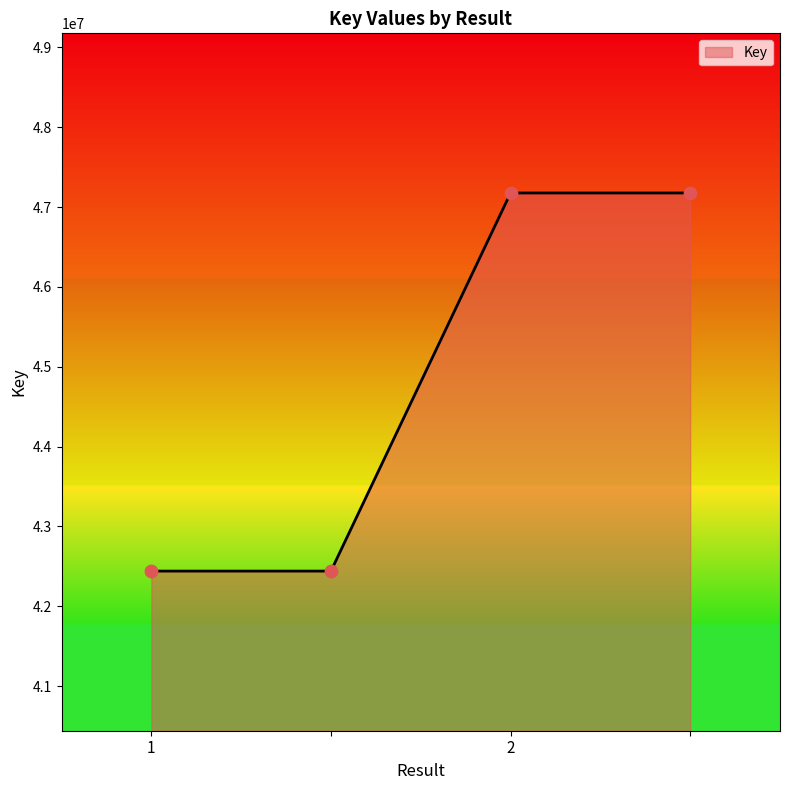

What is the maximum value shown in the chart?

47177416